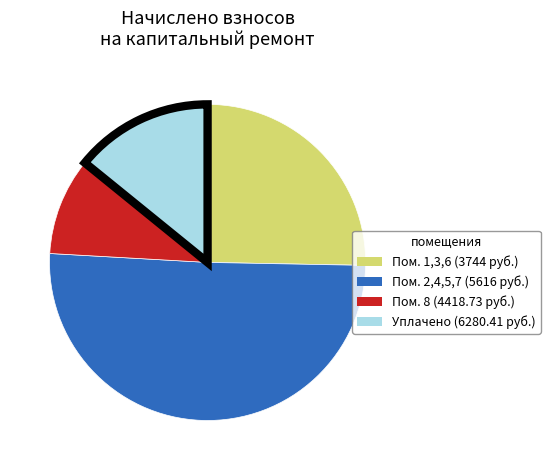

Does any single category account for the majority?

Yes